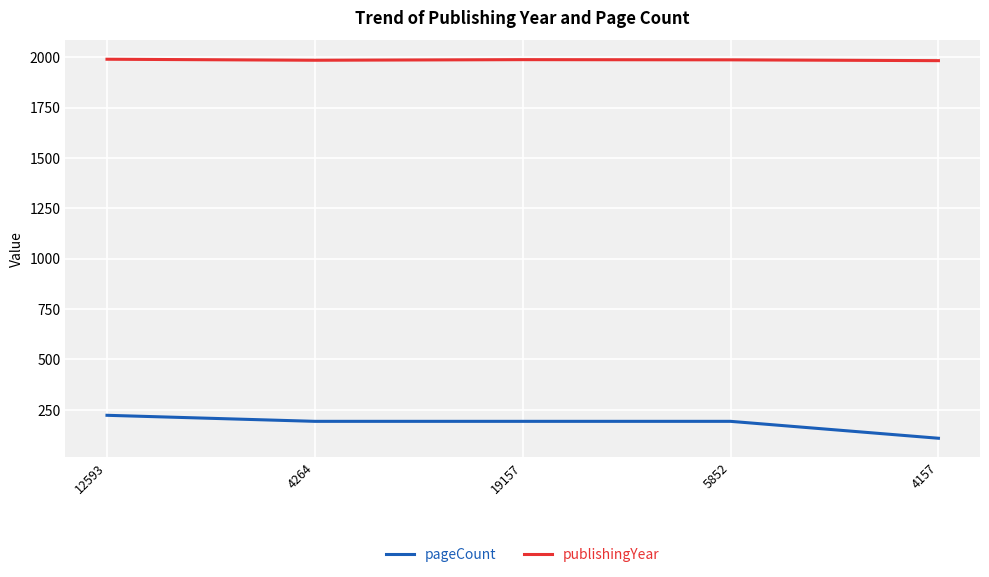

What is the sum of the pageCount values at 5852 and 19157?

384